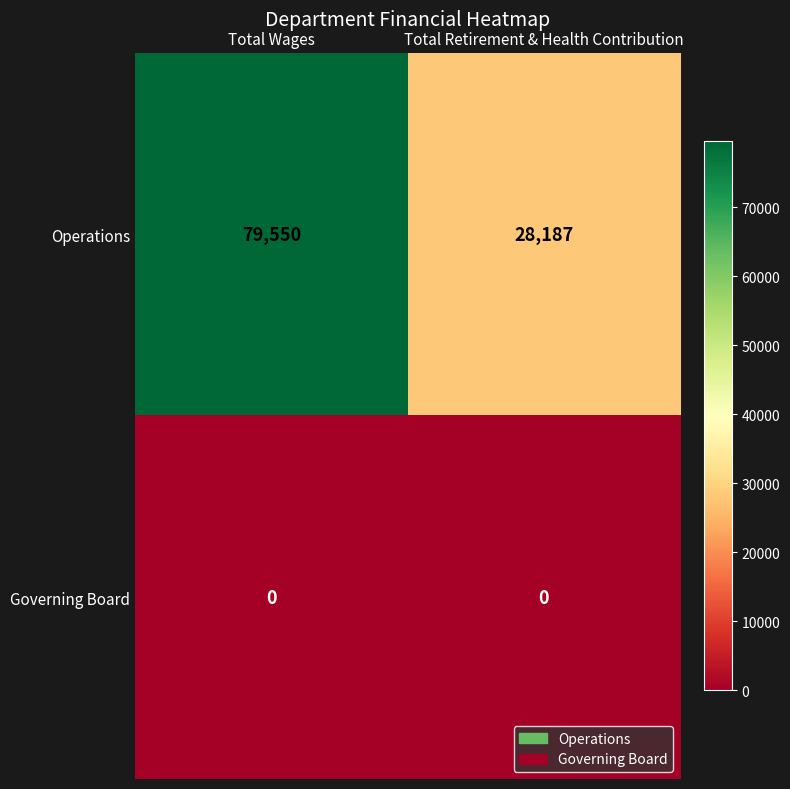

Which category has the lowest value in the Operations series?

Total Retirement & Health Contribution